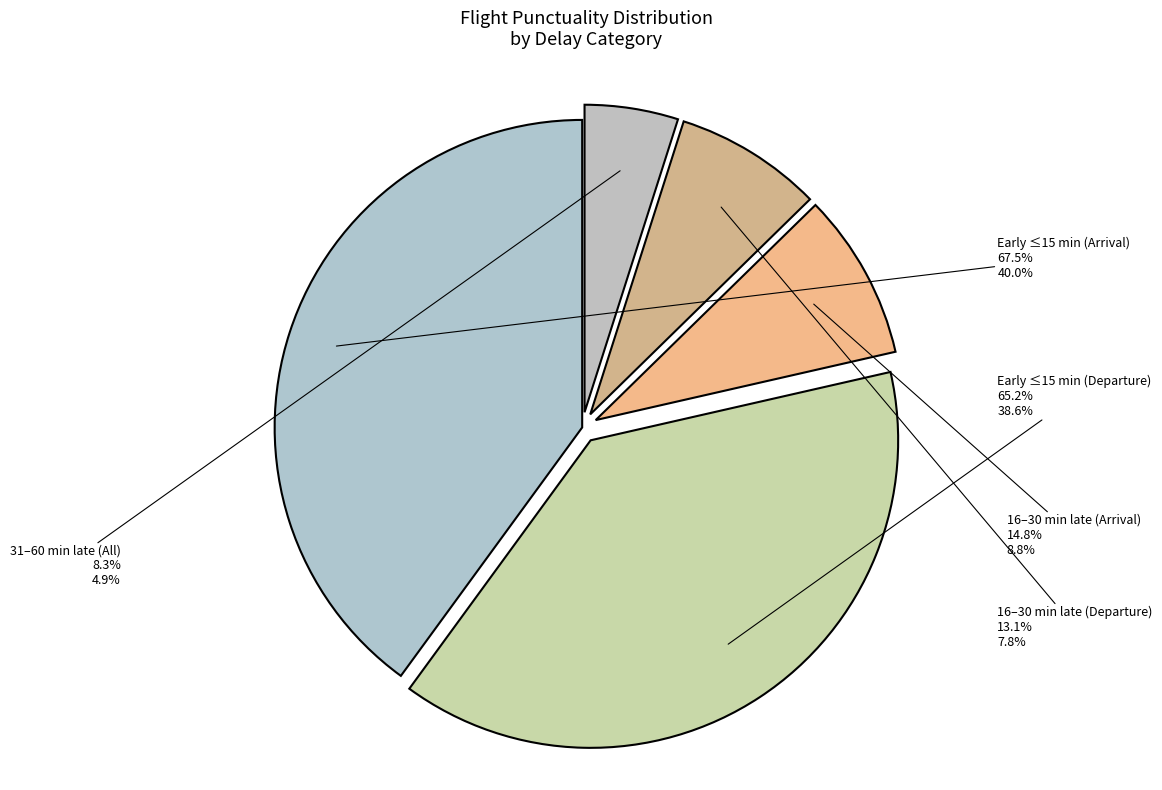

What is the ratio of the value at Early to 15 mins (Departure) to the value at 31 to 60 mins late?

7.9